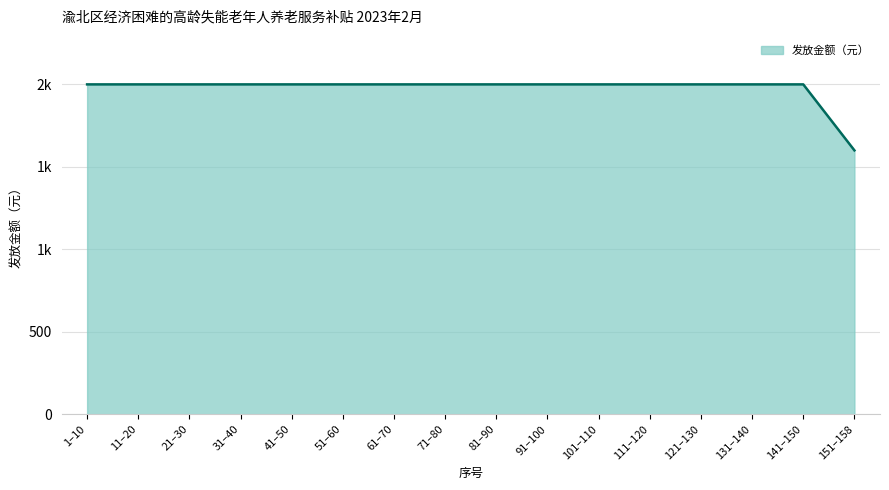

What position from the right is 101–110?

6